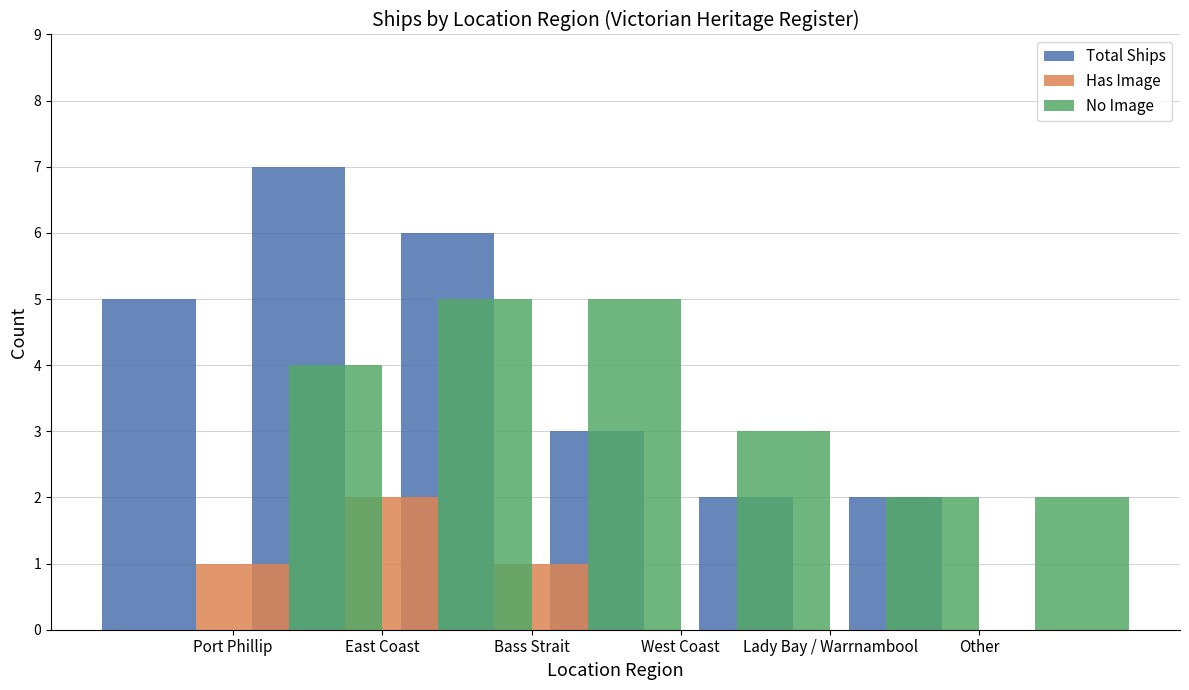

List the series in order of their overall mean, highest first.

Total Ships, No Image, Has Image